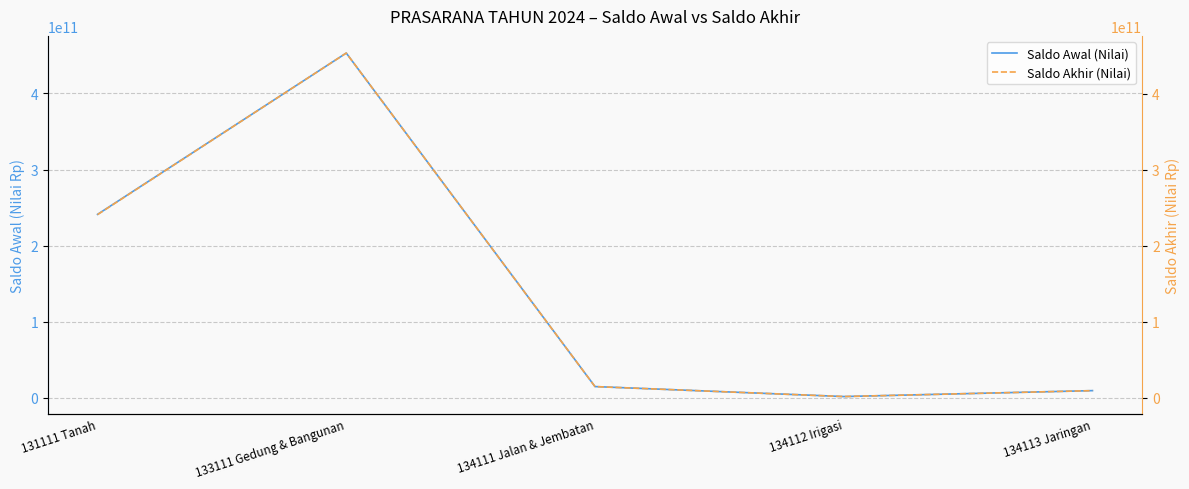

What is the sum of all Saldo Akhir (Nilai) values?

720121595055